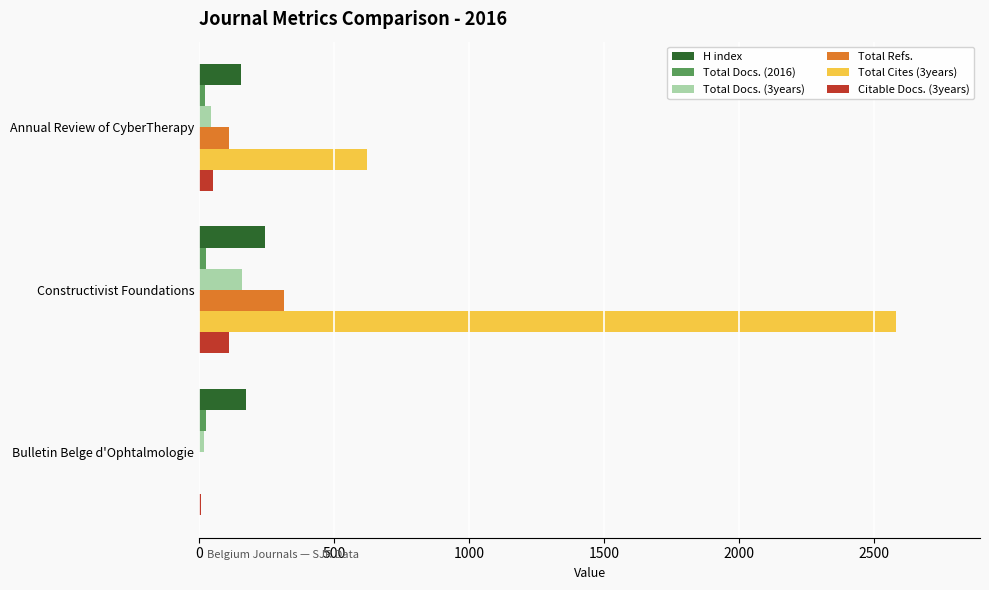

Which series has the widest spread of values?

Total Cites (3years)